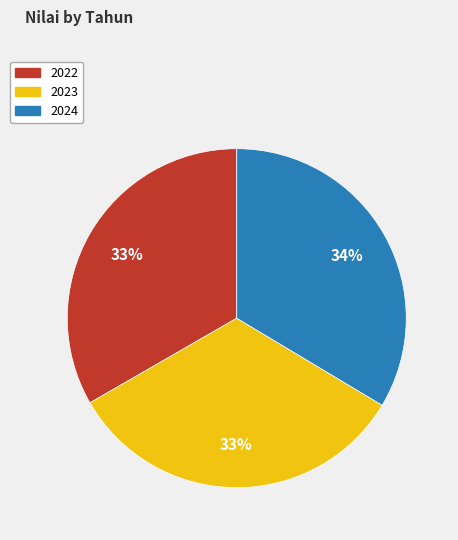

True or false: 2022 accounts for 33% of the total.

True